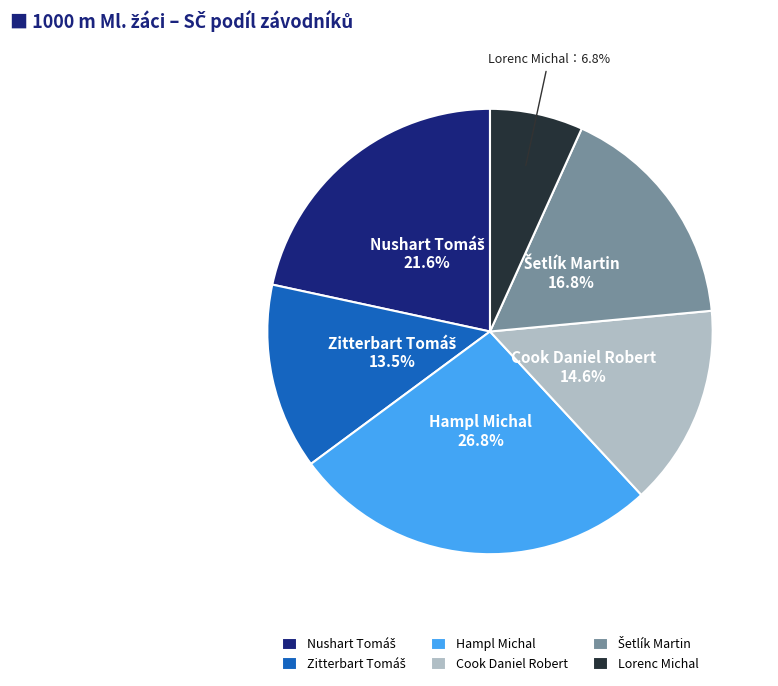

Is there any slice that represents more than half of the pie?

No